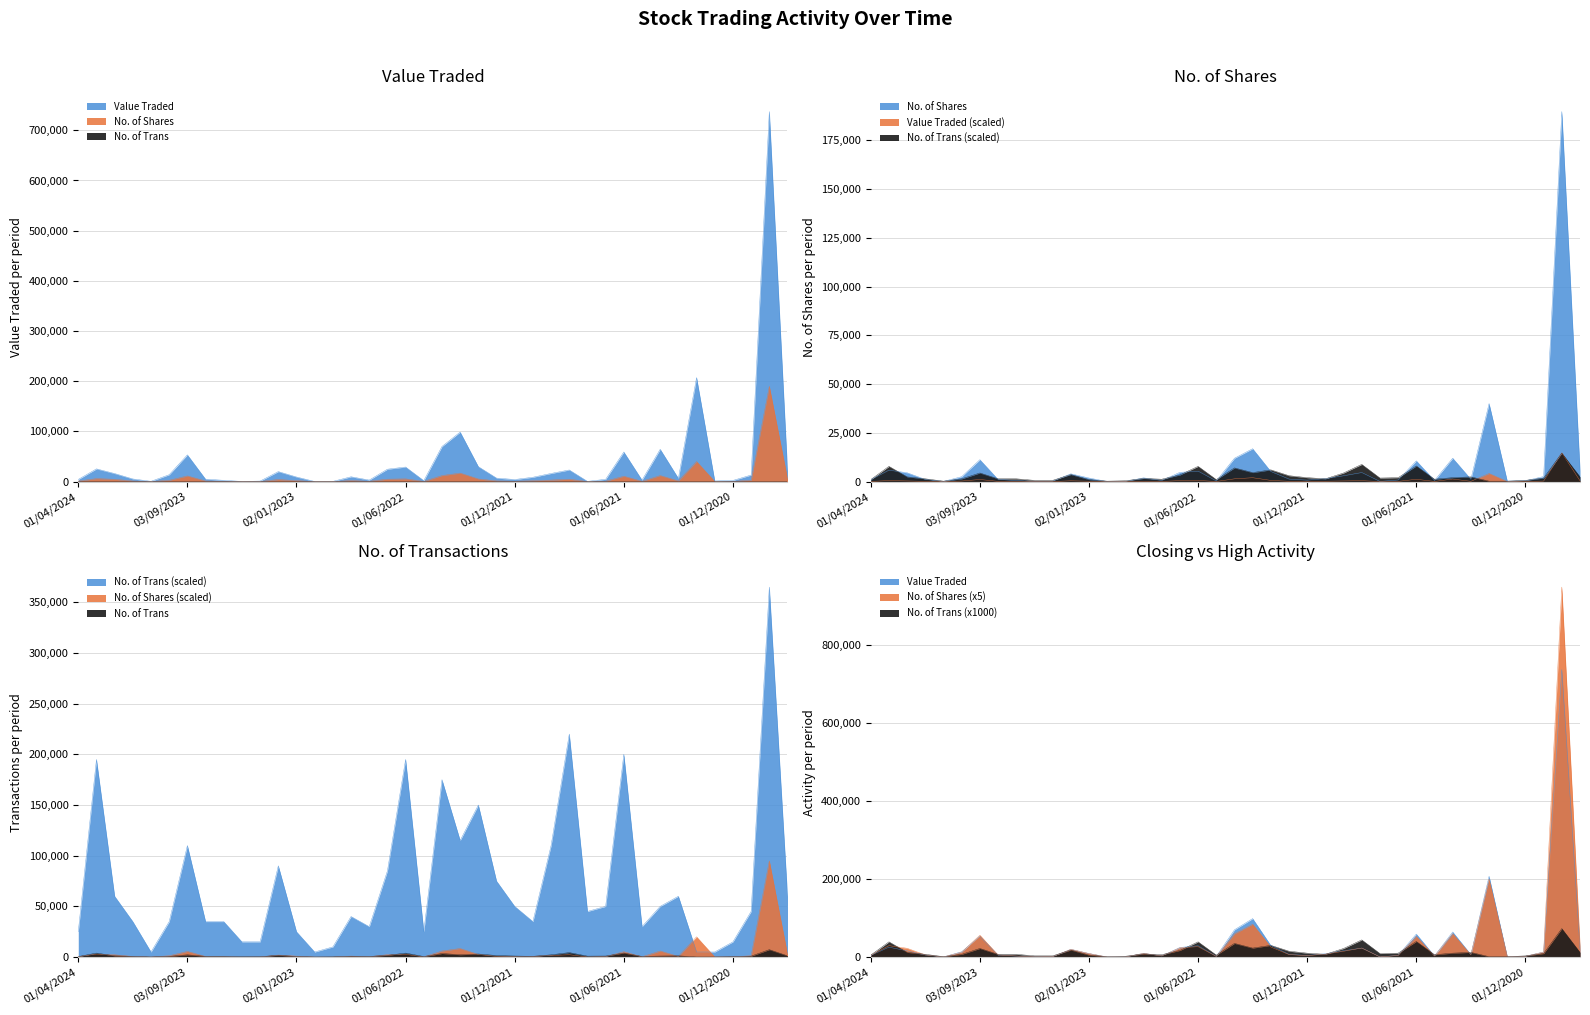

How many interior local peaks does the Value Traded series have?

11